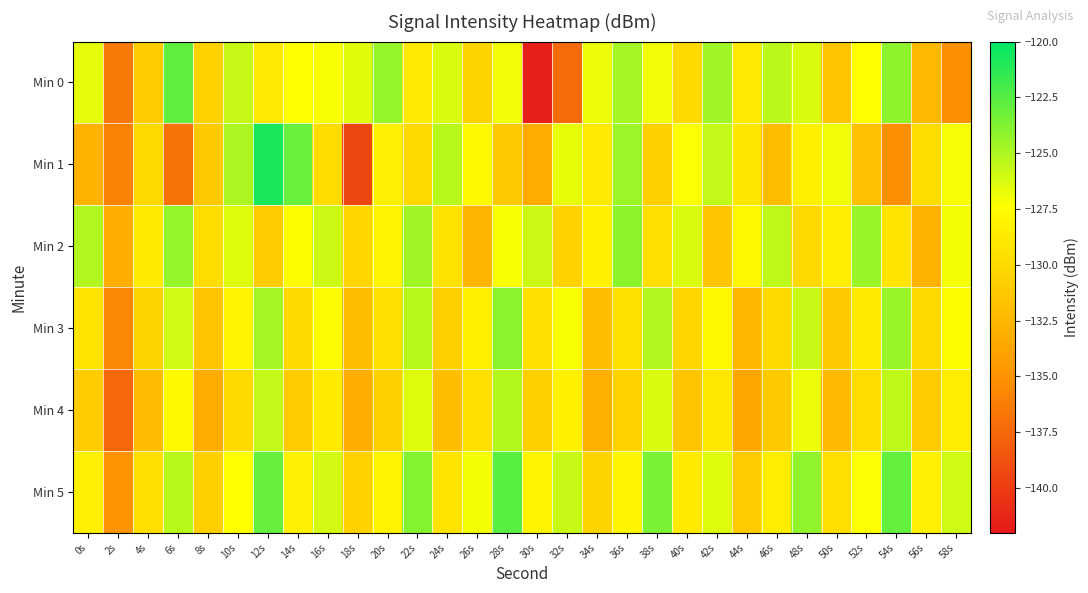

Between 12s and 46s, which series saw the biggest shift?

Min 1